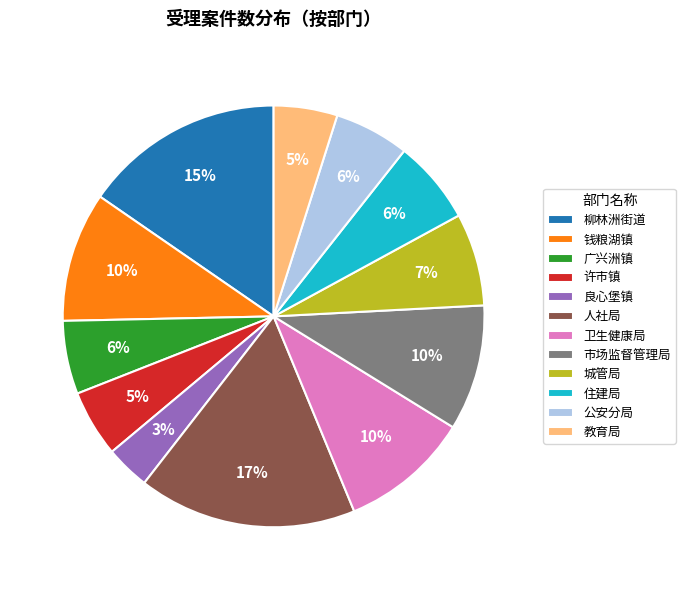

Combined, do 广兴洲镇 and 柳林洲街道 account for over 50%?

No